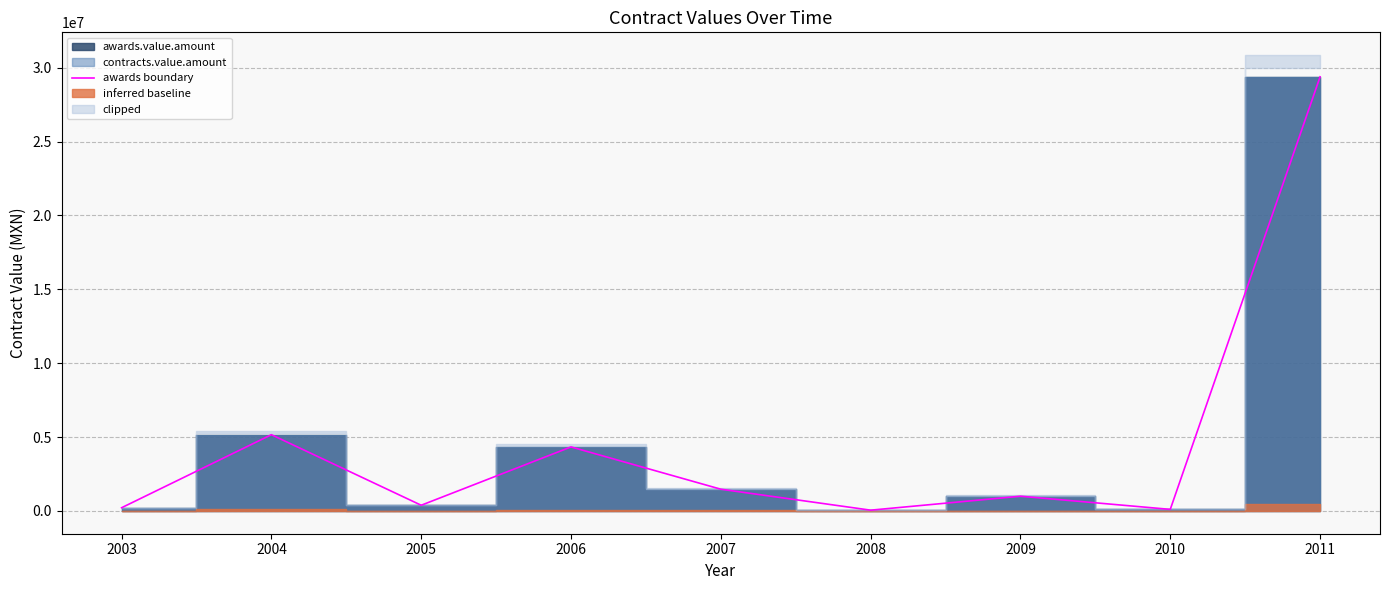

Reading left to right, what are all the values shown in this chart?

216087.0	5158750.6	385000.0	4331719.8	1470000.0	51352.9	996417.0	104674.4	29376880.0